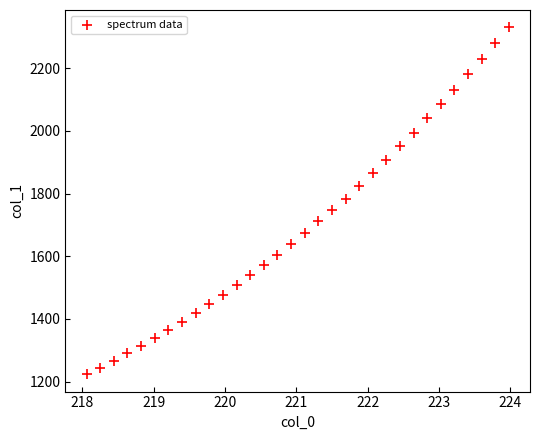

What is the range of X values (max minus min)?

5.9